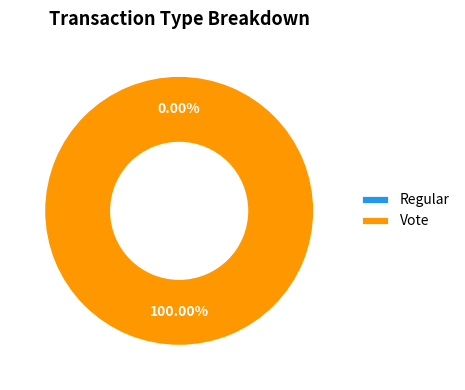

What portion of the pie excludes Regular?

100.0%